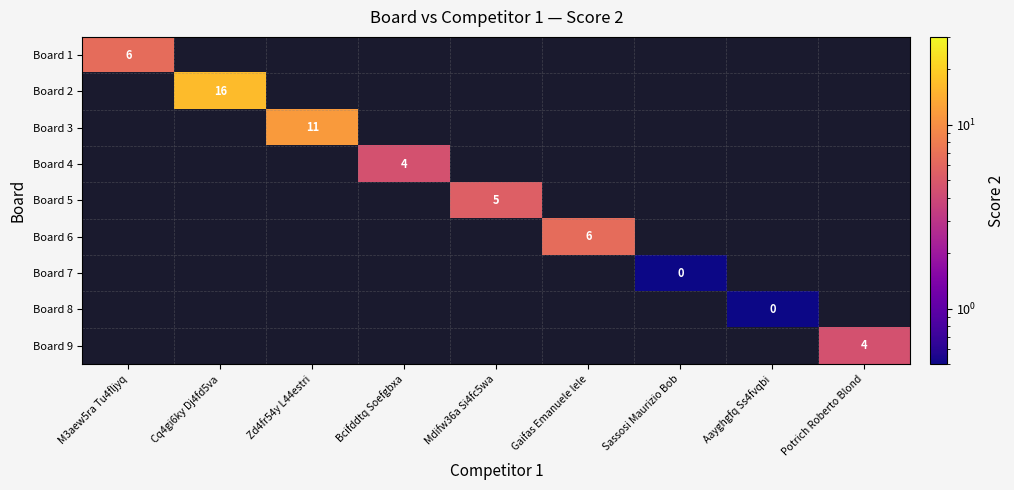

Which label corresponds to the smallest value in the chart?

Sassosi Maurizio Bob